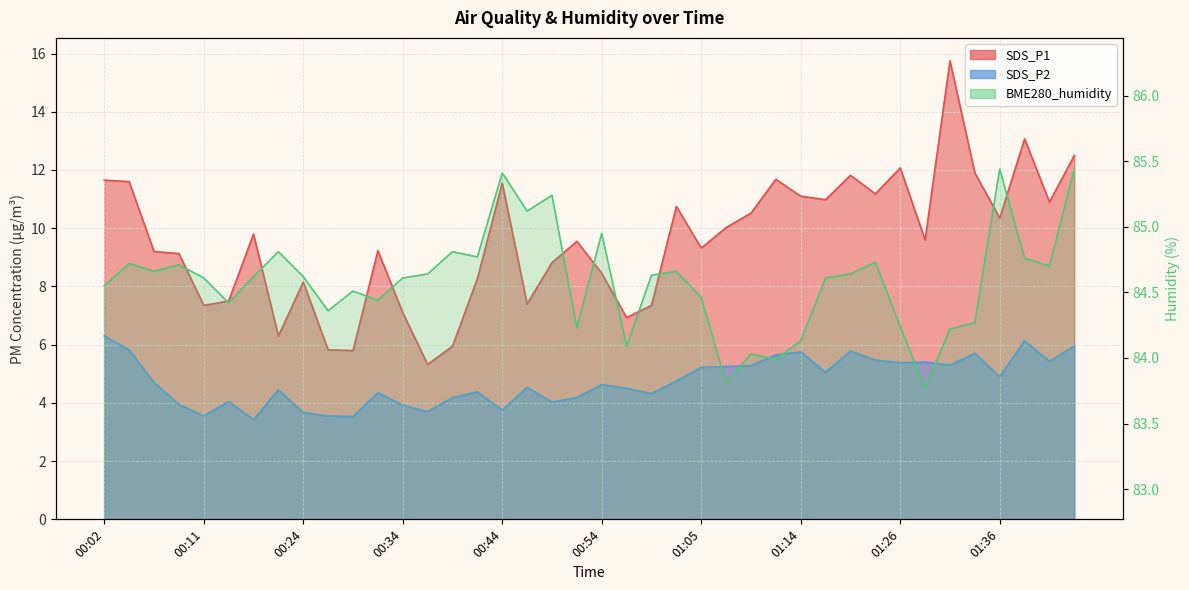

Which series has the largest total across all categories?

BME280_humidity